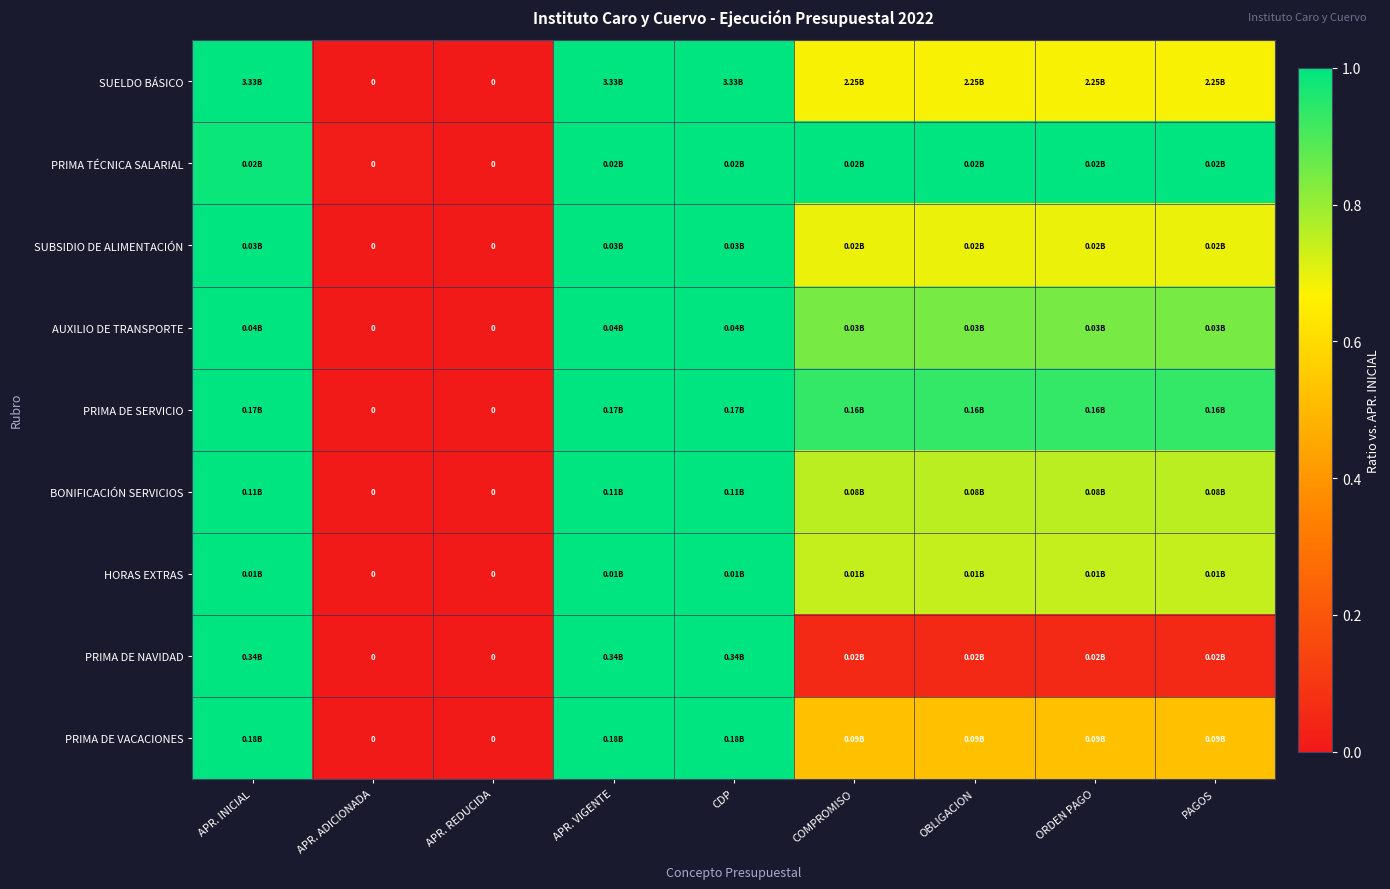

Rank the categories by BONIFICACIÓN SERVICIOS value from highest to lowest.

APR. INICIAL, APR. VIGENTE, CDP, COMPROMISO, OBLIGACION, ORDEN PAGO, PAGOS, APR. ADICIONADA, APR. REDUCIDA